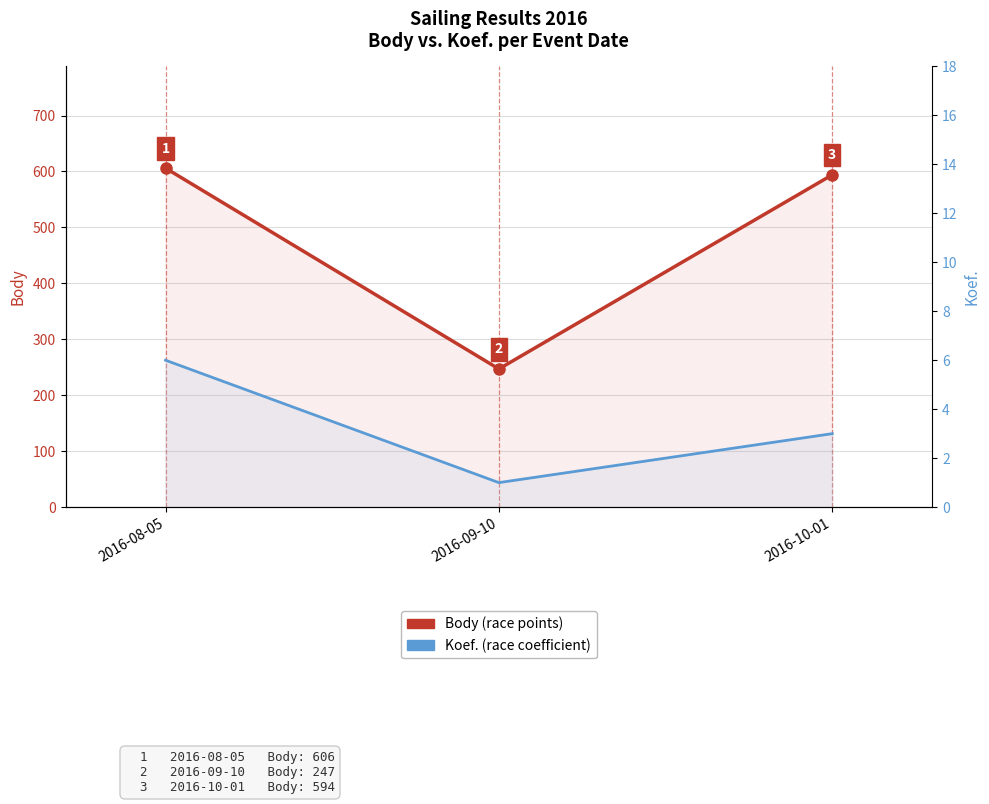

Which has a higher value, 2016-09-10 or 2016-10-01?

2016-10-01